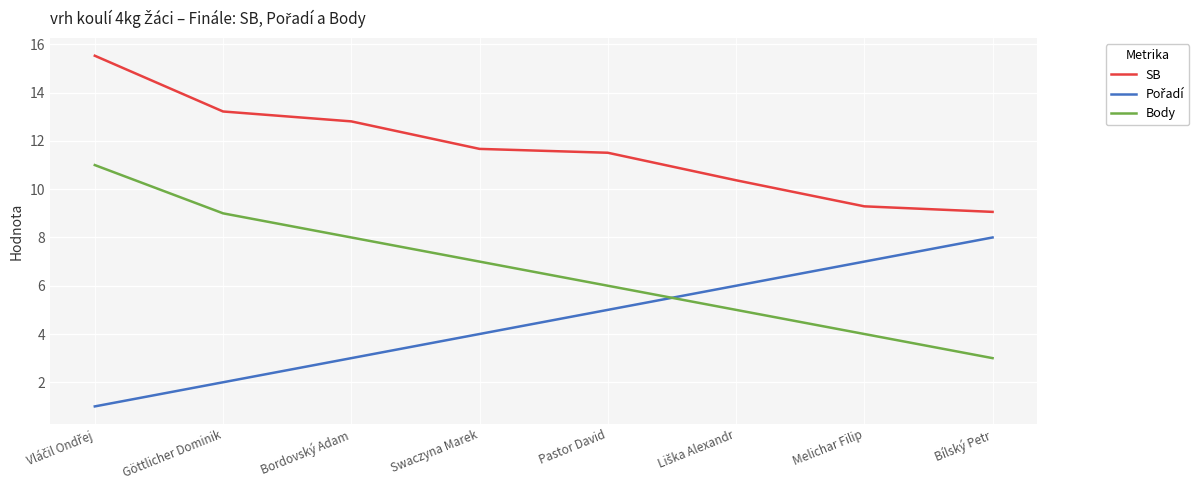

What is the difference between the maximum and minimum values in the SB series?

6.5